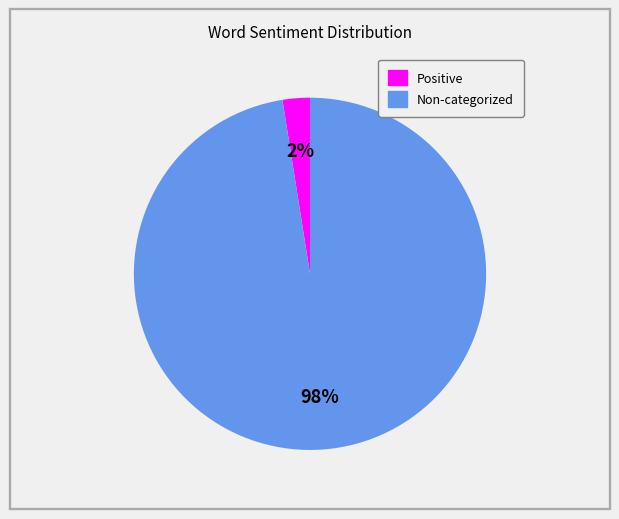

To the nearest percent, what is the average slice percentage?

50%